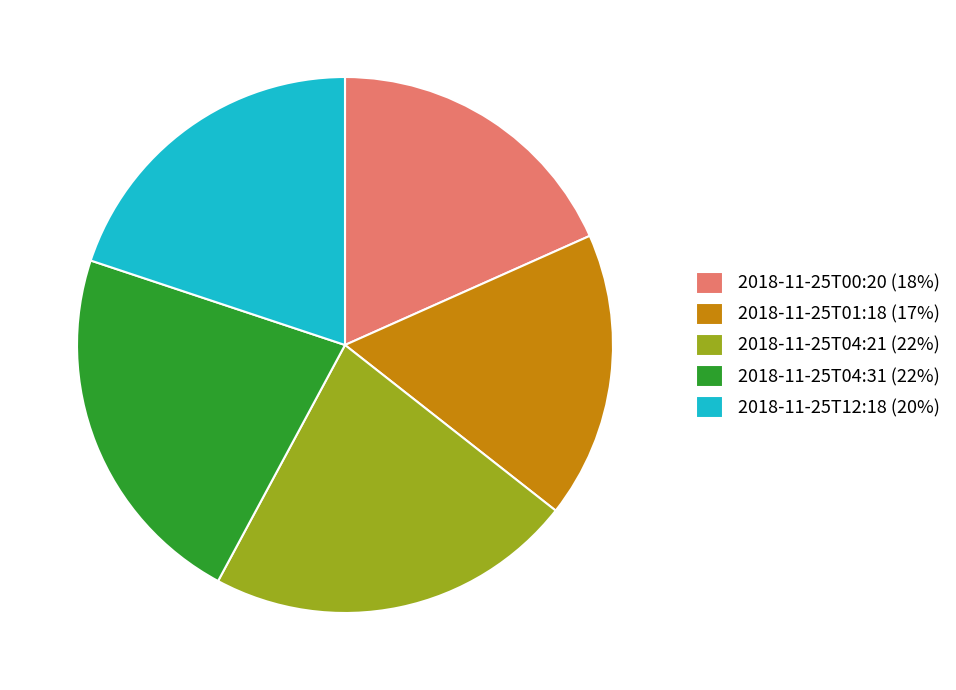

The 2018-11-25T12:18 slice represents 34% of the pie. True or false?

False